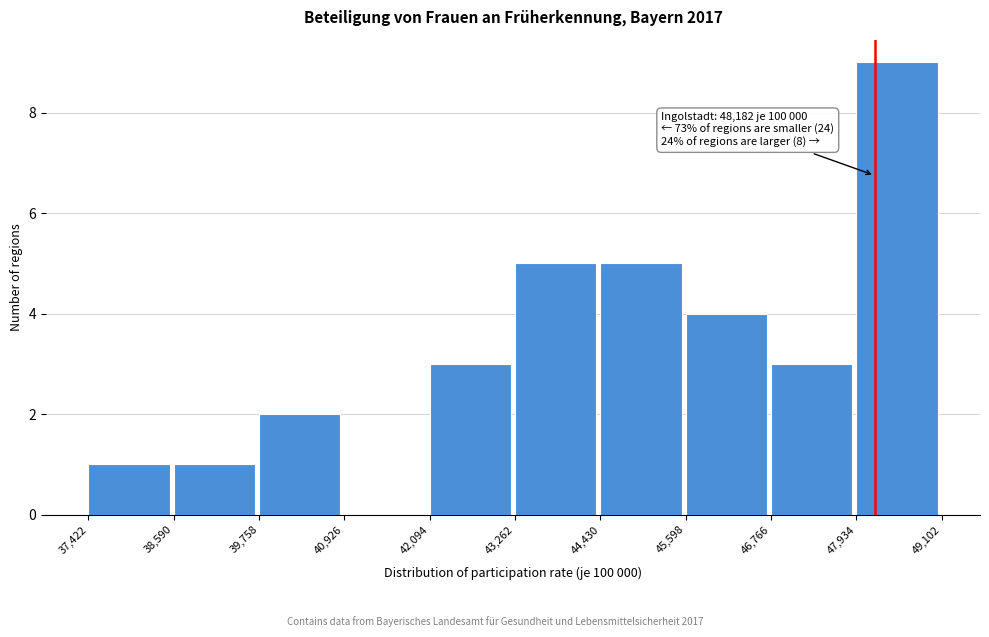

Over which range of the x-axis is the bar tallest?

47,934 to 49,102